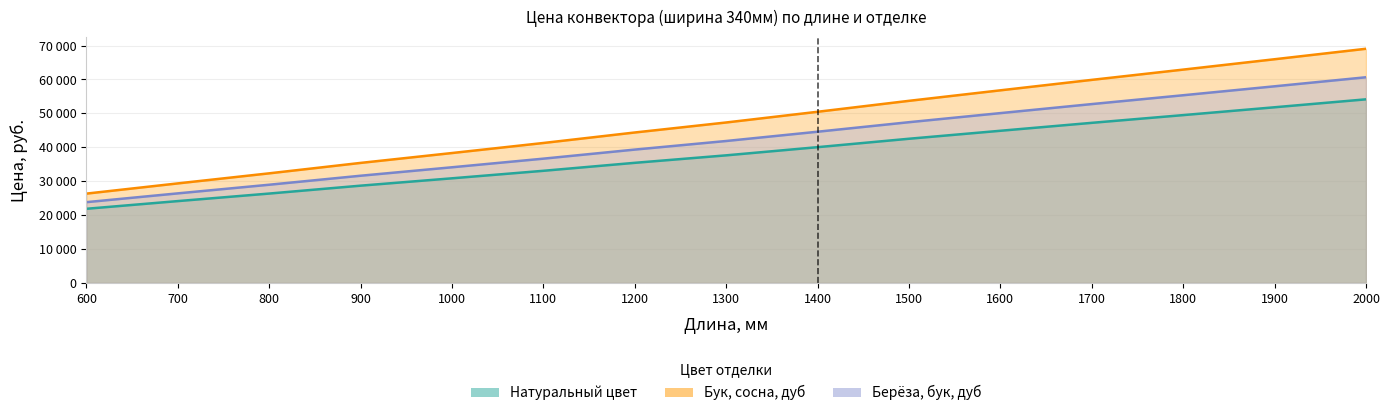

True or false: Берёза, бук, дуб and Натуральный цвет intersect in this chart.

False